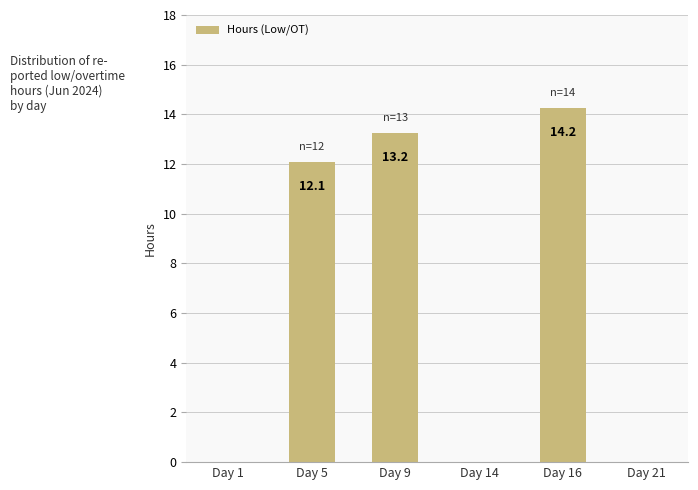

Where does the data first go above 12?

Day 5